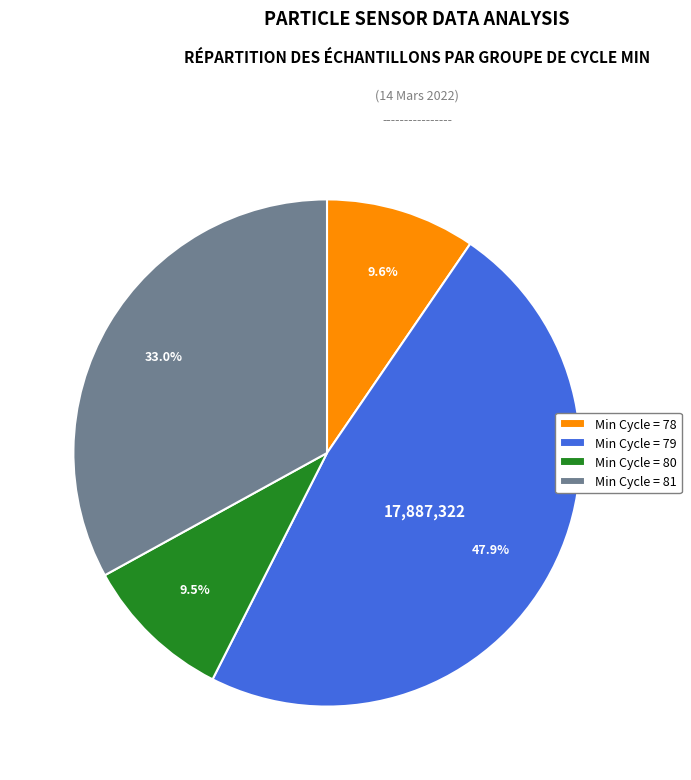

Is there any slice that represents more than half of the pie?

No